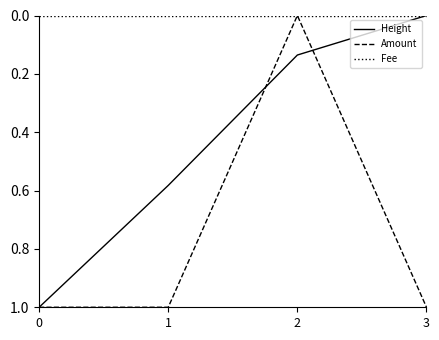

True or false: Height has a value of 1.7 at 0.

False